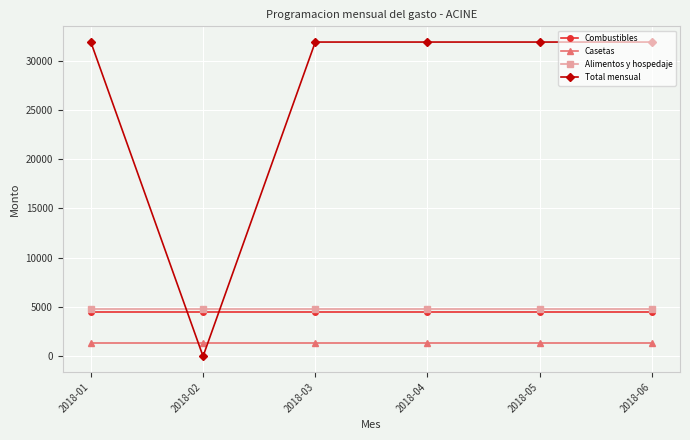

At which category does Total mensual reach its first local valley?

2018-02